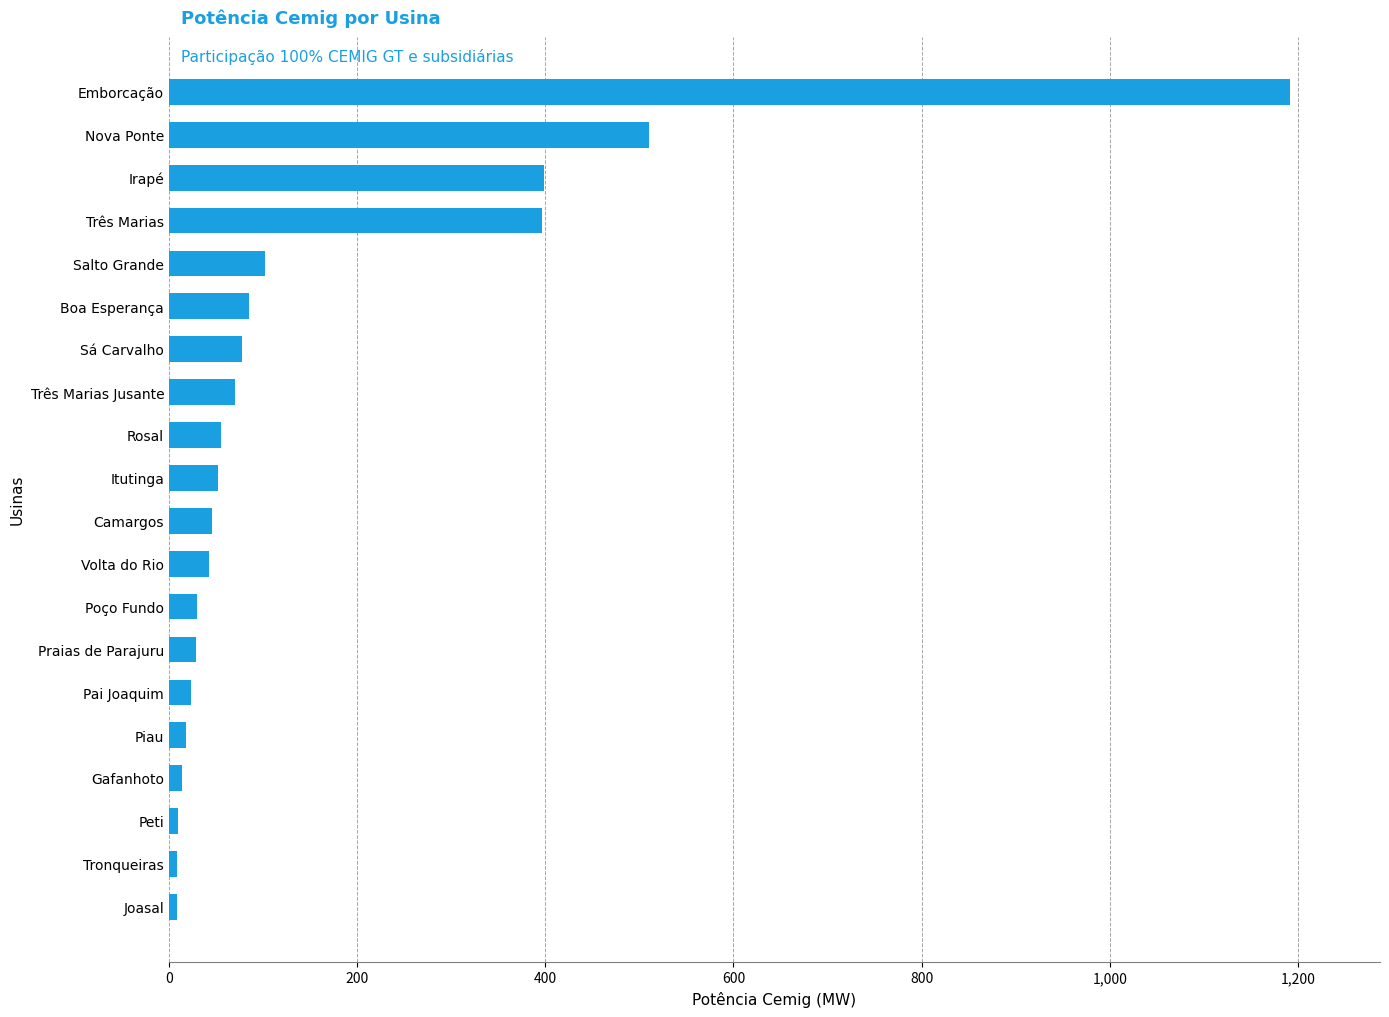

What is the label of the 15th bar from the bottom?

Boa Esperança